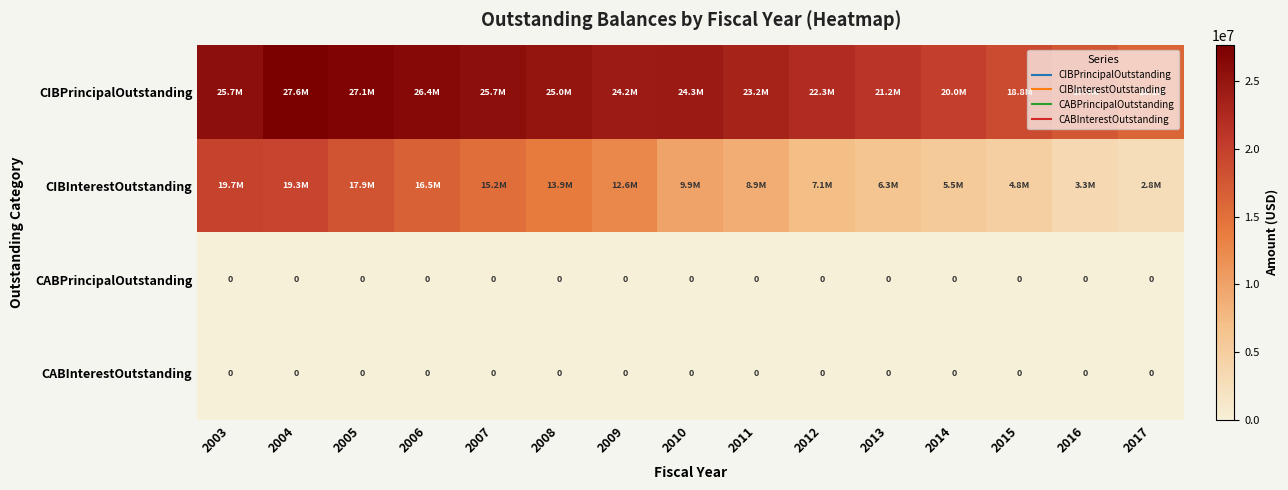

Which series changed the most between 2011 and 2017?

CIBPrincipalOutstanding